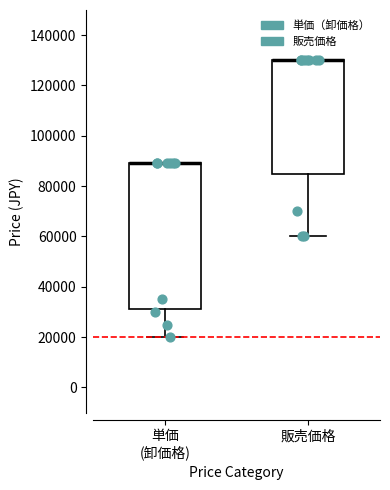

Where is the upper edge of the box for 販売価格 on the y-axis? The values are not printed on the chart, so give them approximately, as read against the axis.

130000